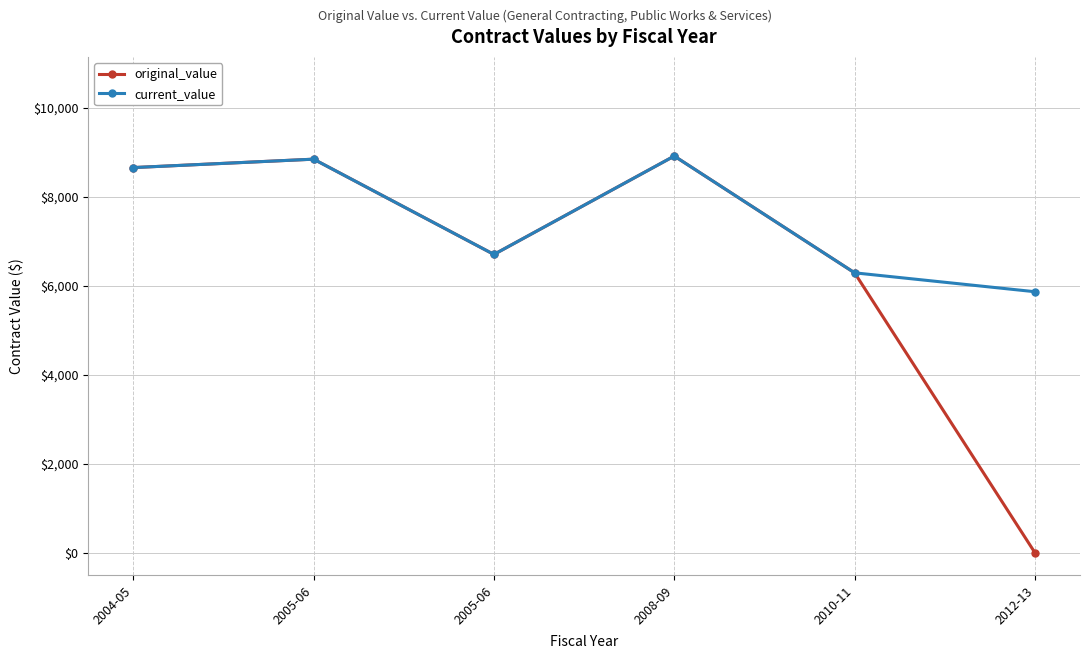

At which label does original_value reach its peak?

2008-09